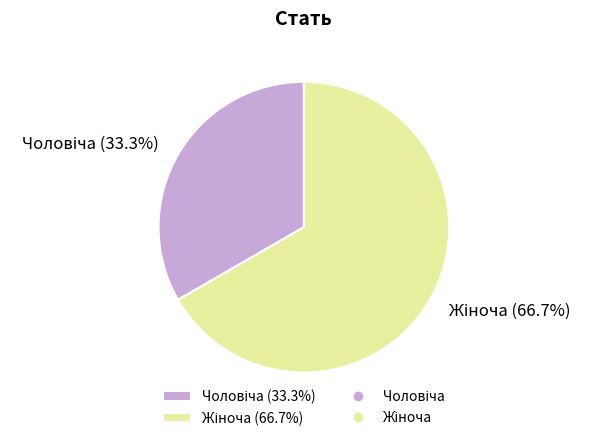

Is there any slice that represents more than half of the pie?

Yes